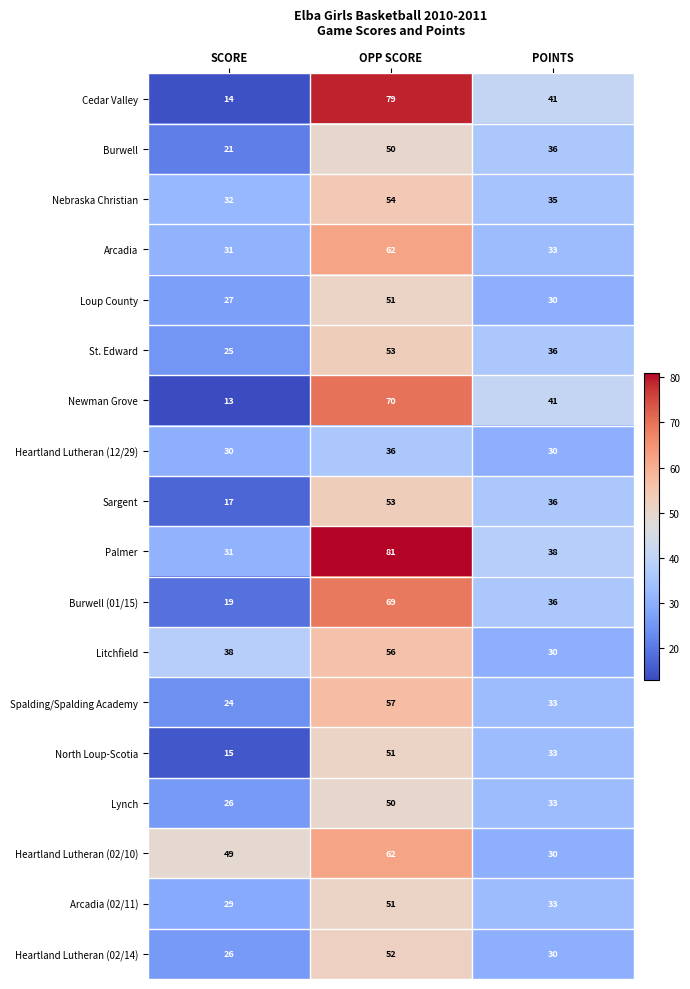

How many data points does each series have?

3